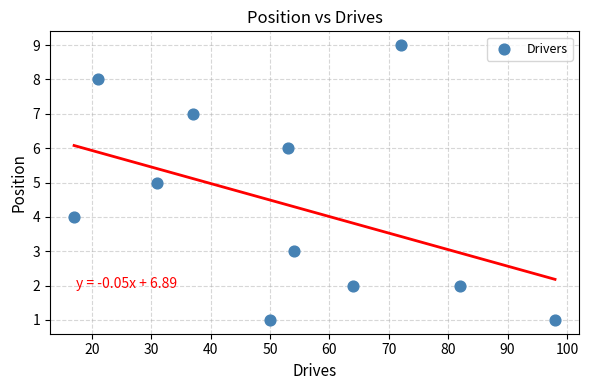

What is the range of Y values (max minus min)?

8